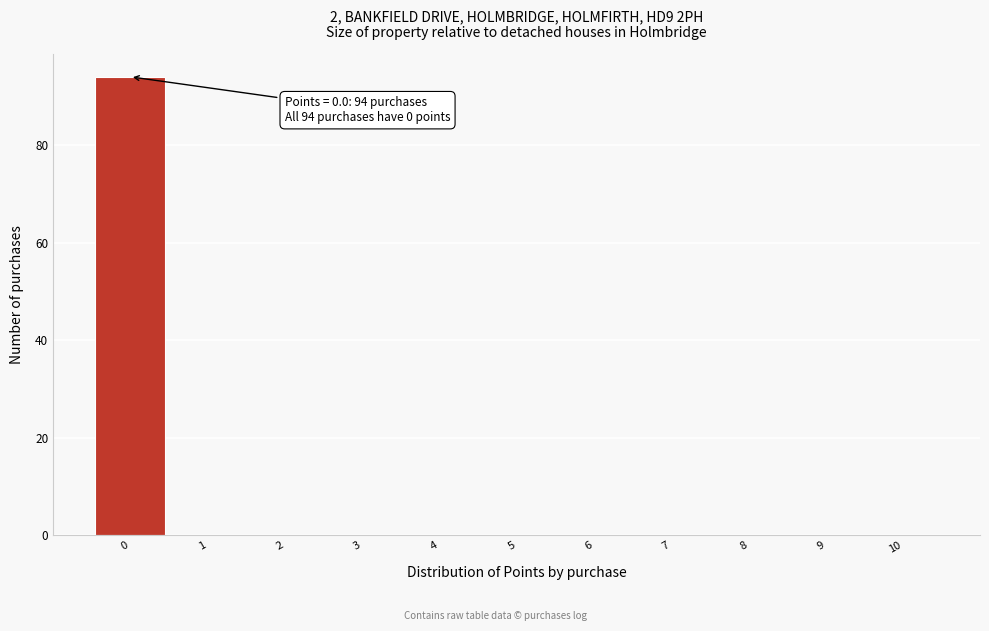

Which range on the x-axis has the tallest bar?

-0.5 to 0.5